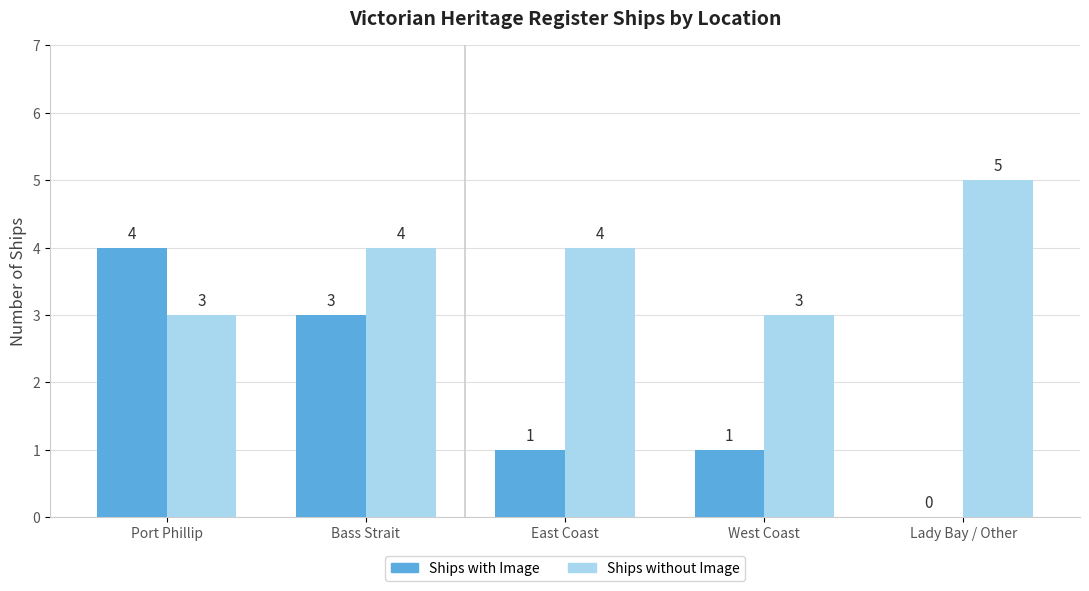

Is the value of Ships without Image at East Coast greater than the value of Ships with Image at East Coast?

Yes